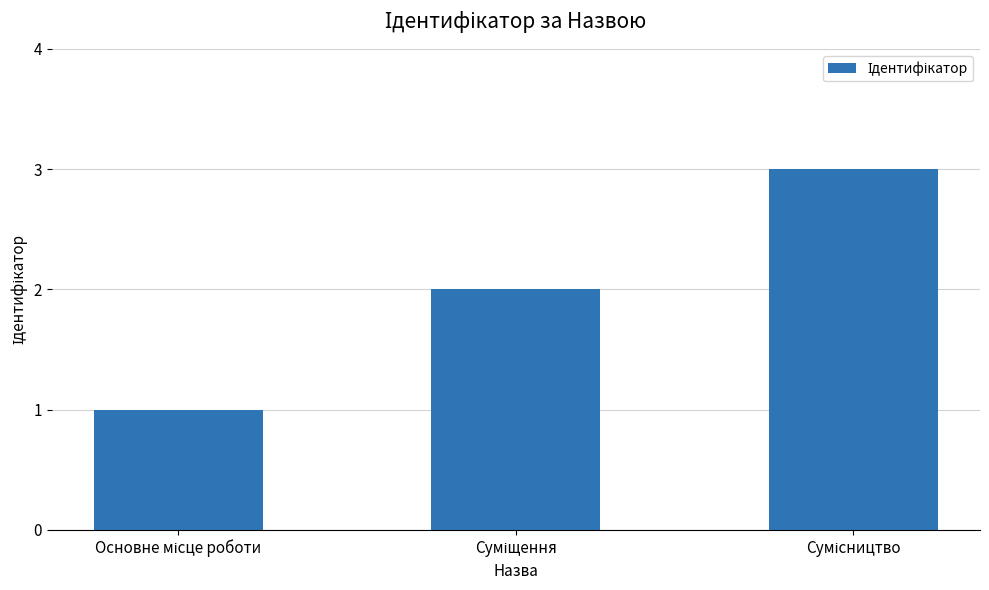

What is the smallest value displayed?

1